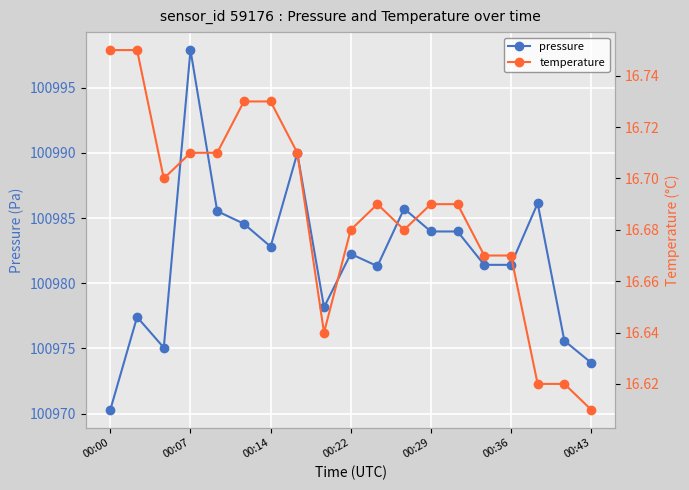

Reading left to right, extract all data points from this chart.

pressure: 100970.3	100977.4	100975.1	100997.9	100985.5	100984.6	100982.8	100990.0	100978.2	100982.2	100981.3	100985.7	100984.0	100984.0	100981.4	100981.4	100986.1	100975.6	100973.9
temperature: 16.8	16.8	16.7	16.7	16.7	16.7	16.7	16.7	16.6	16.7	16.7	16.7	16.7	16.7	16.7	16.7	16.6	16.6	16.6